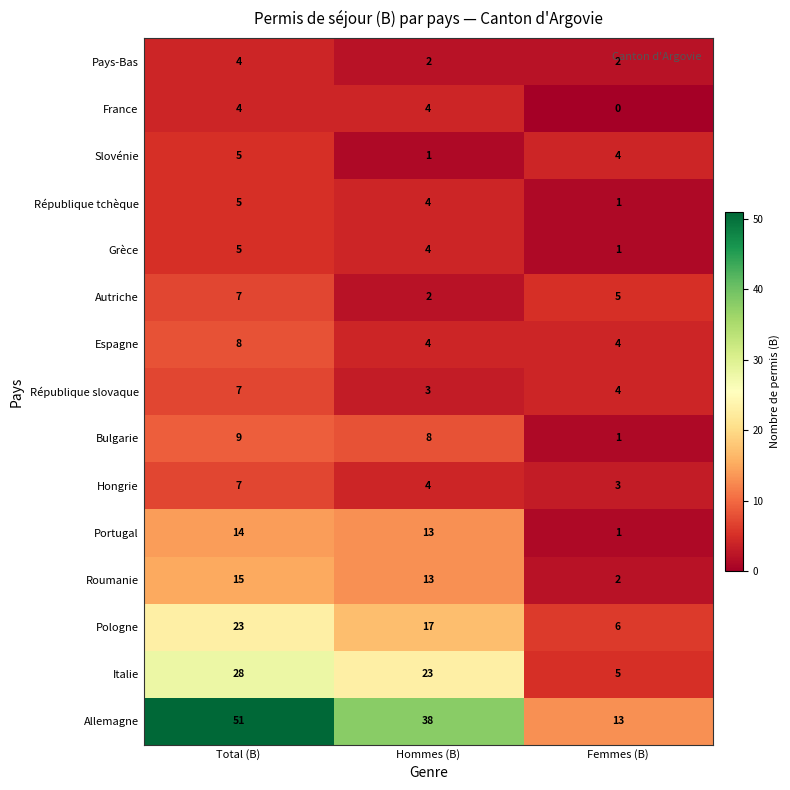

At which label is Allemagne closest to 32?

Hommes (B)